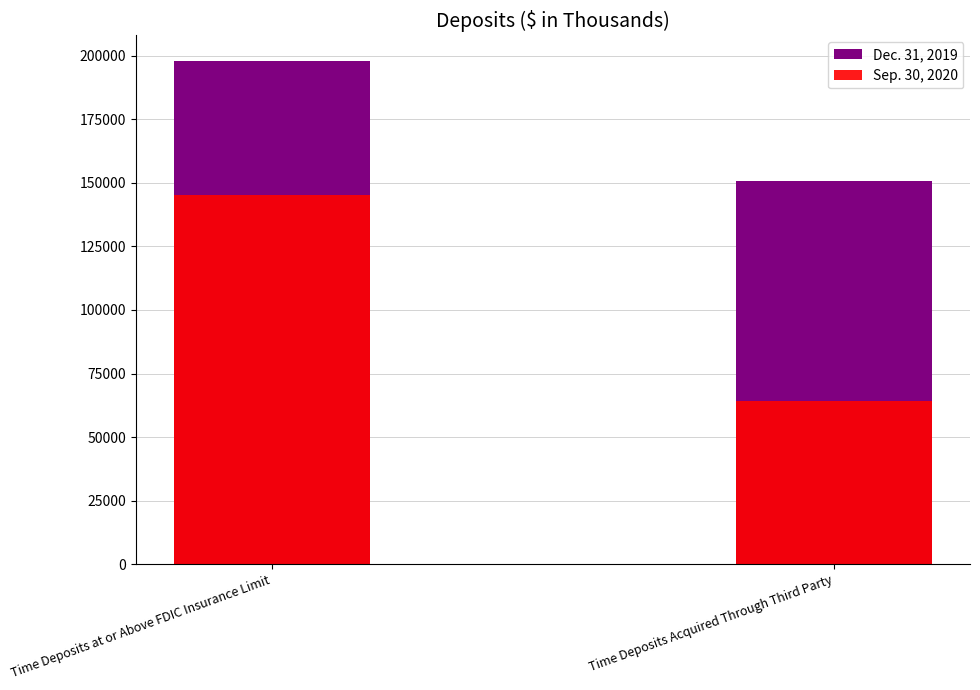

Which series changed the most between Time Deposits at or Above FDIC Insurance Limit and Time Deposits Acquired Through Third Party?

Sep. 30, 2020